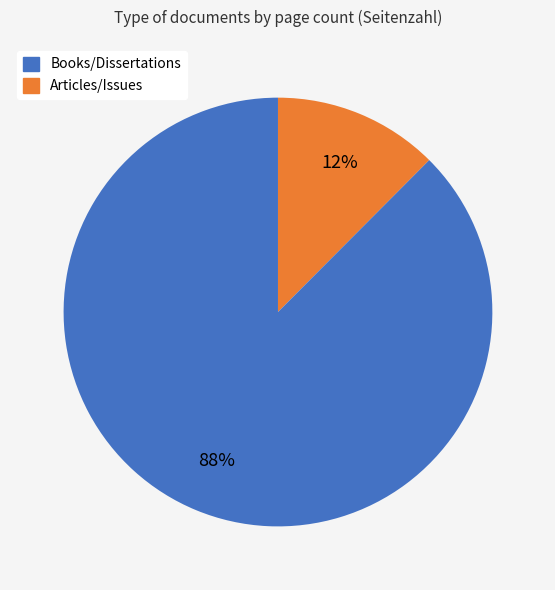

Is there any slice that represents more than half of the pie?

Yes